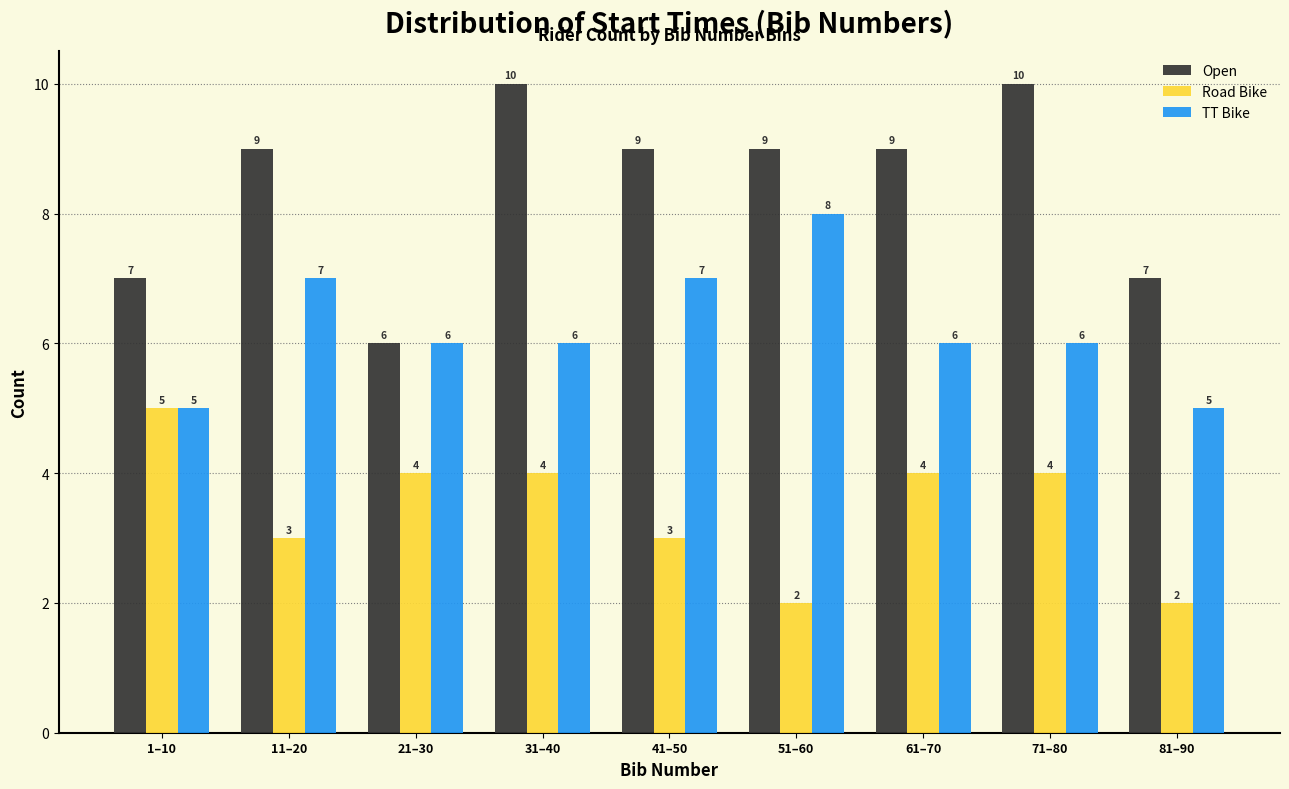

Reading left to right, transcribe all the data shown in this chart.

Open: 1–10=7	11–20=9	21–30=6	31–40=10	41–50=9	51–60=9	61–70=9	71–80=10	81–90=7
Road Bike: 1–10=5	11–20=3	21–30=4	31–40=4	41–50=3	51–60=2	61–70=4	71–80=4	81–90=2
TT Bike: 1–10=5	11–20=7	21–30=6	31–40=6	41–50=7	51–60=8	61–70=6	71–80=6	81–90=5